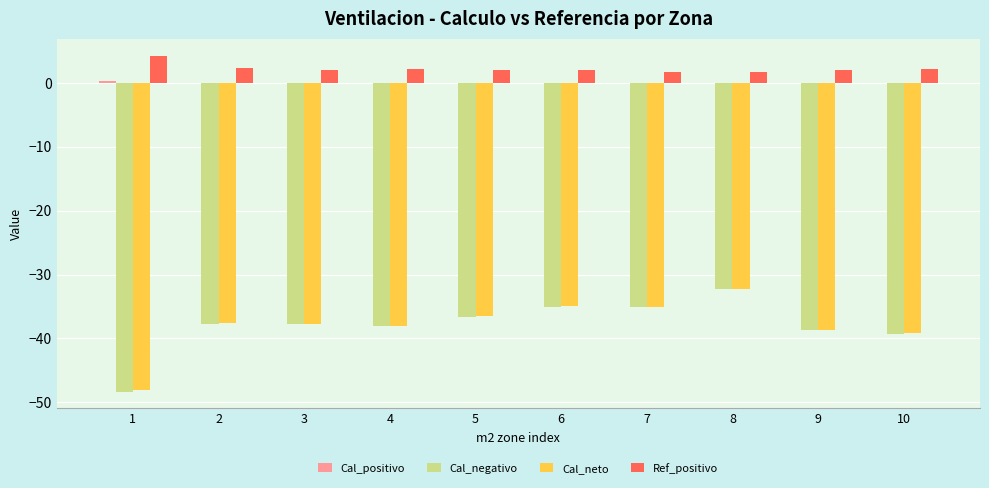

At which category is the sum across all series the highest?

8